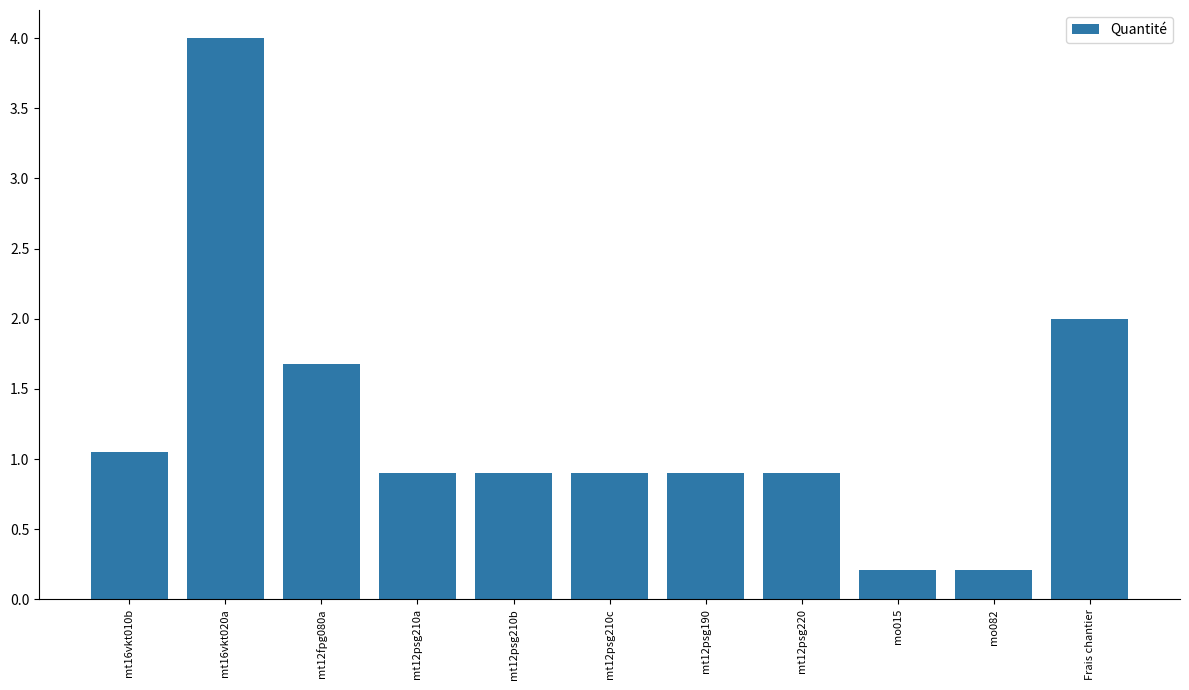

Which has a higher value, mt12psg210a or mo015?

mt12psg210a